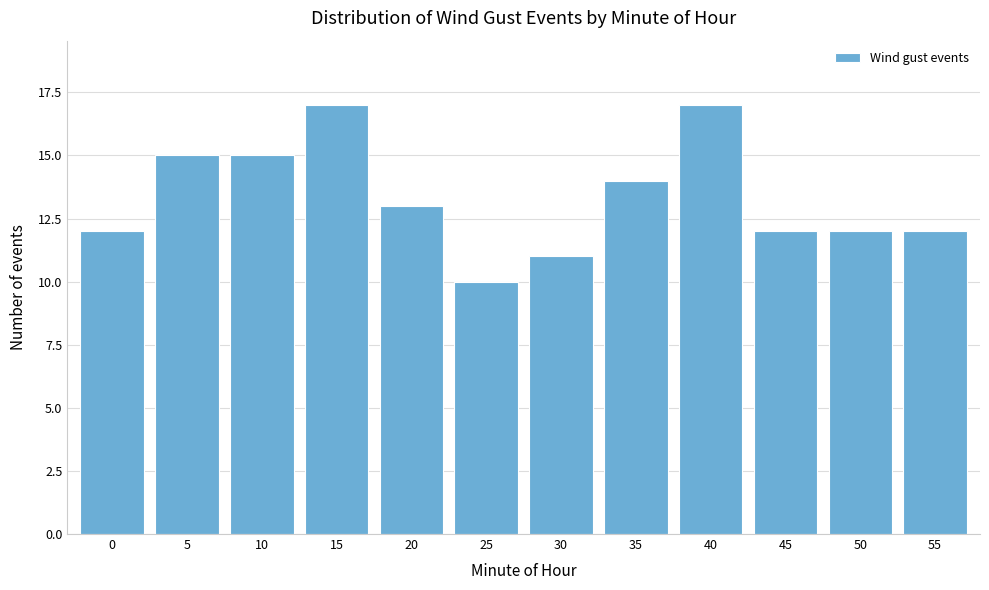

Reading left to right, what are all the values shown in this chart?

12	15	15	17	13	10	11	14	17	12	12	12